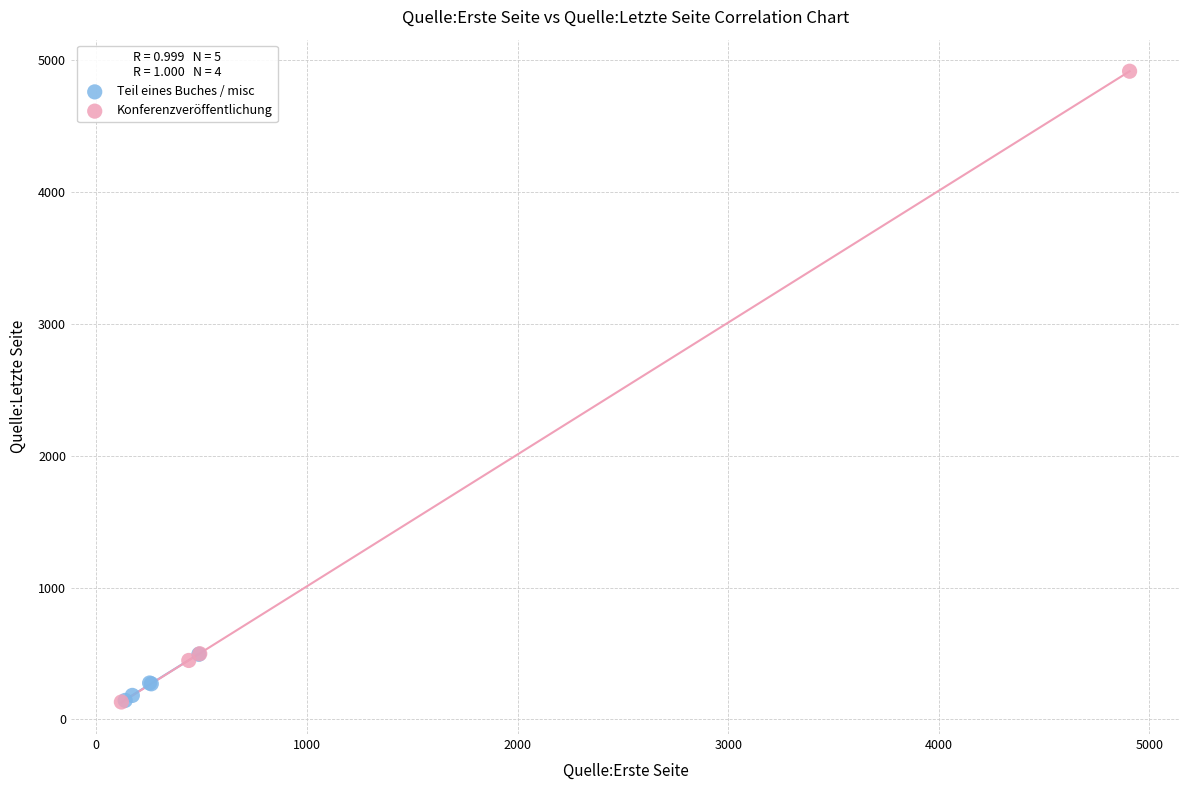

Which series has the widest spread of Y values?

Konferenzveröffentlichung